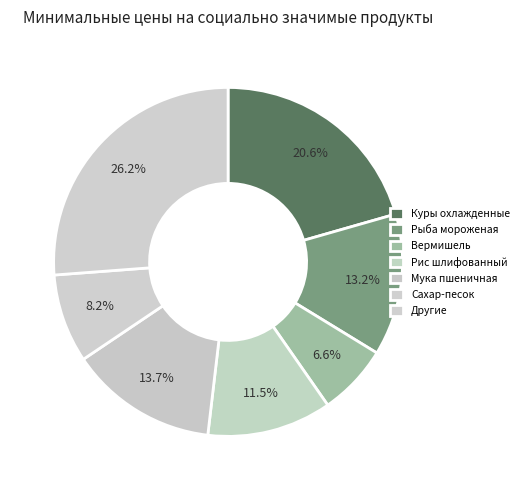

What percentage is the Рыба мороженая slice, to the nearest percent?

13%